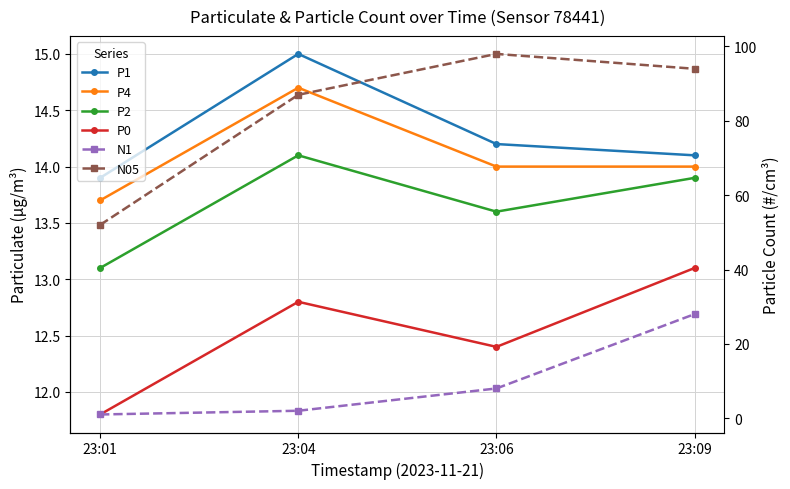

What is the value of the P4 point at the 2nd from the left?

14.7